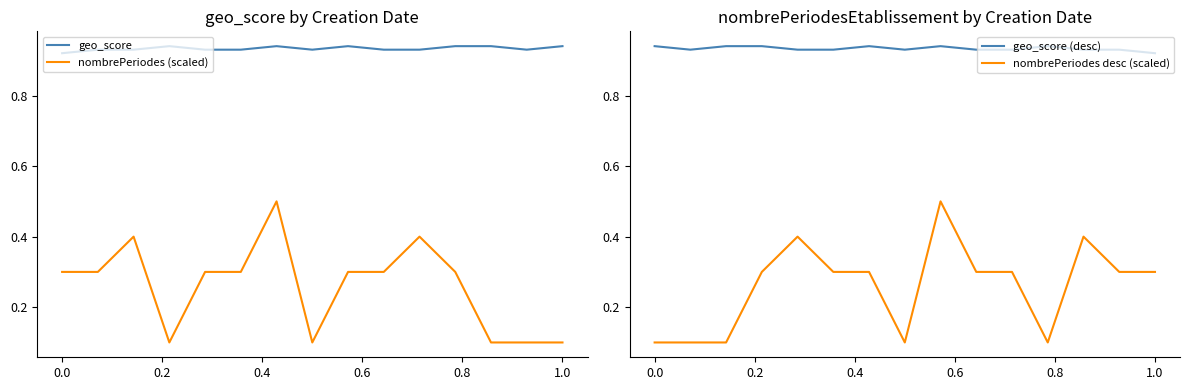

Which series has the largest total across all categories?

geo_score